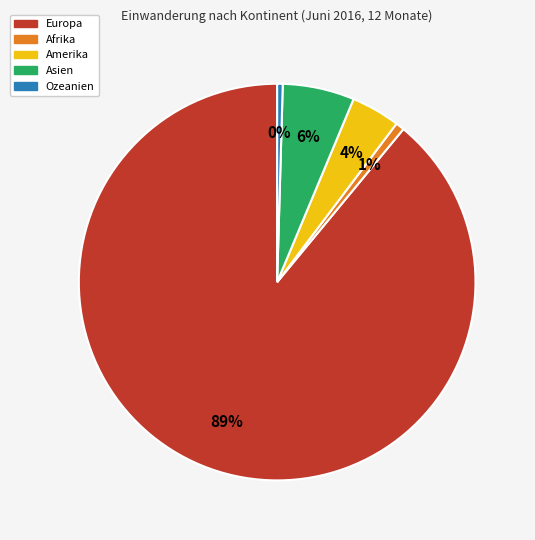

Count the number of slices in the pie.

5